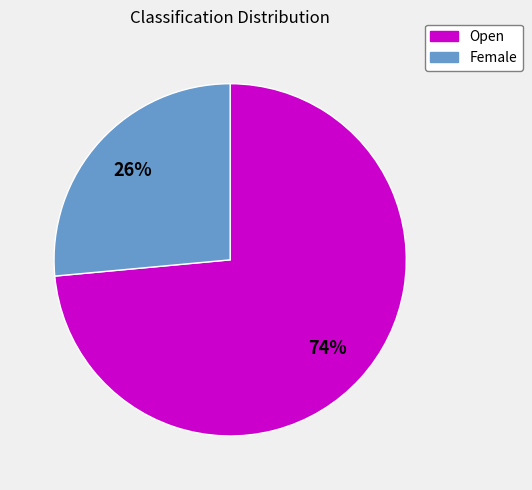

Between Female and Open, which is larger?

Open